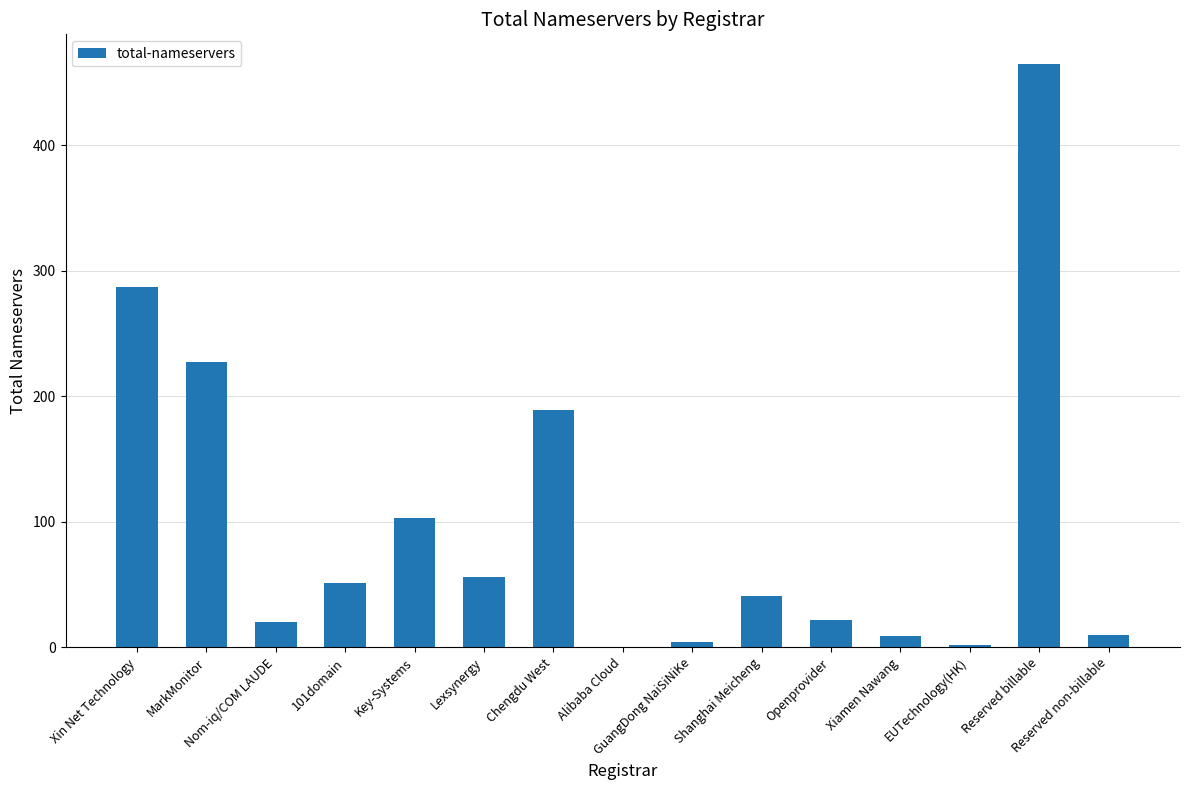

Between Key-Systems and MarkMonitor, which is larger?

MarkMonitor